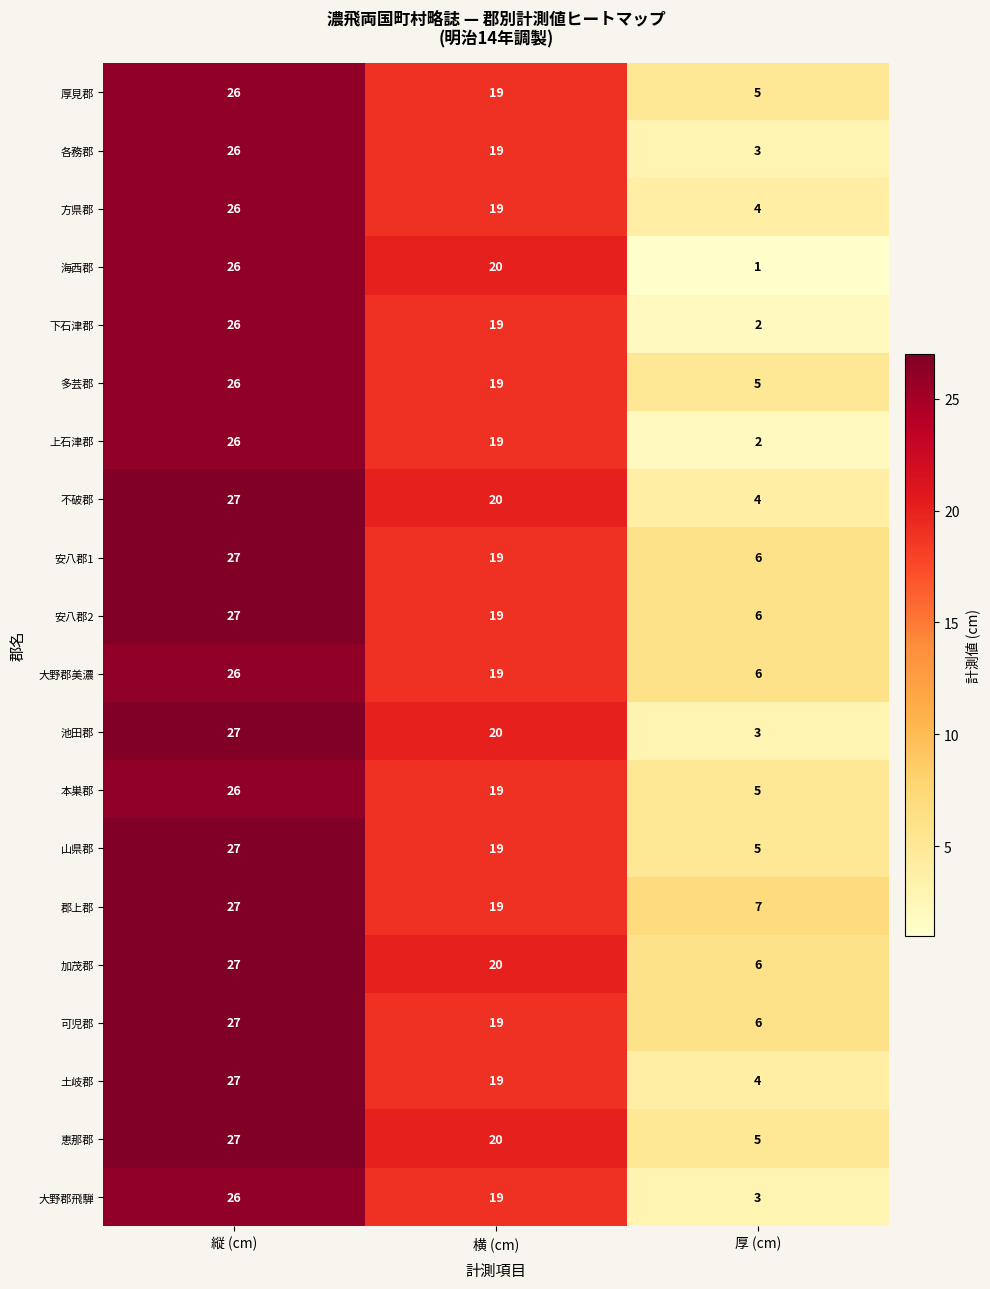

What is the approximate value of 多芸郡 at 厚 (cm), to the nearest 5?

5